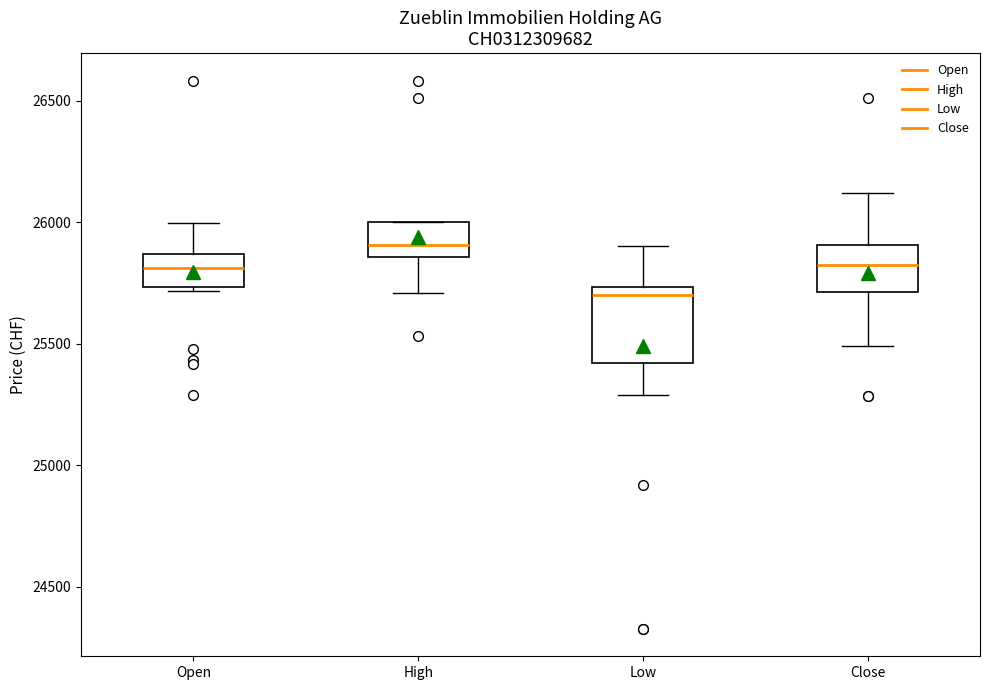

Where is the lower edge of the box for Open on the y-axis? The values are not printed on the chart, so give them approximately, as read against the axis.

25750